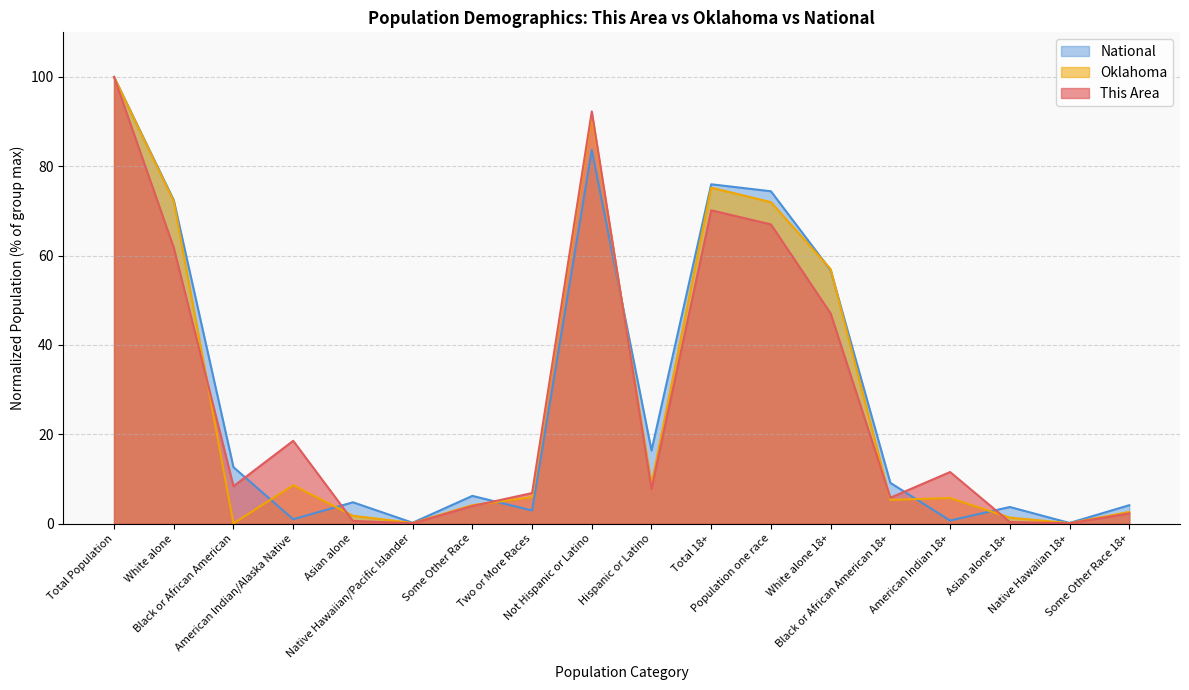

True or false: National has a value of 0.1 at Native Hawaiian 18+.

True